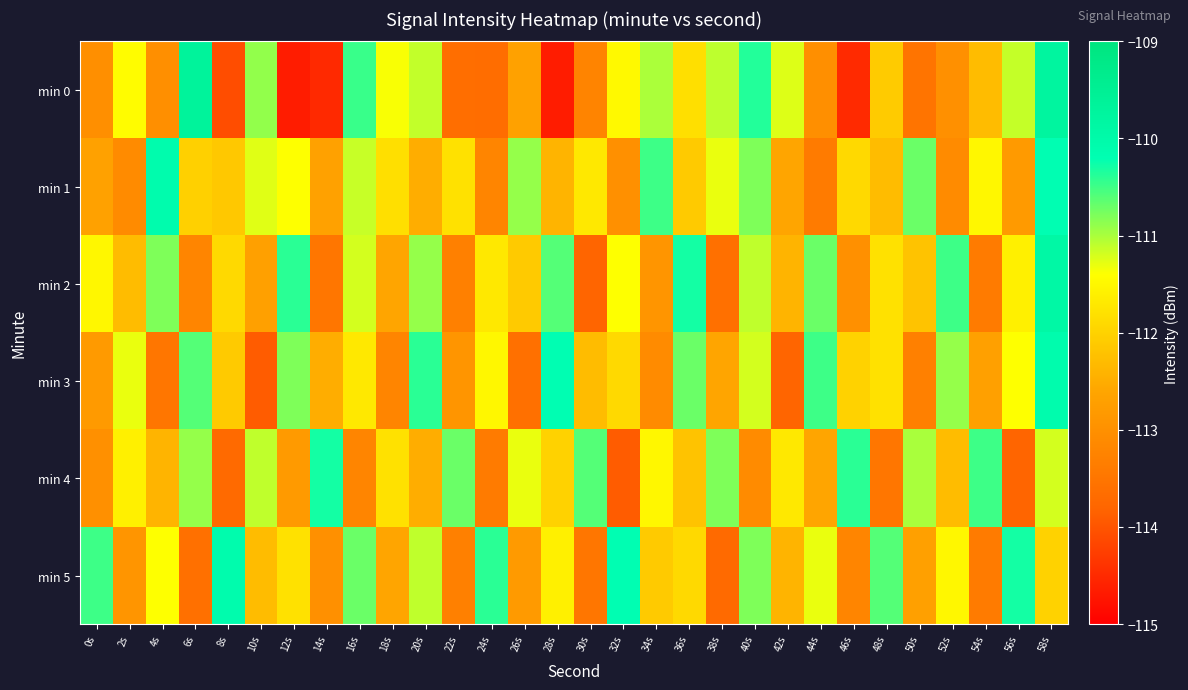

Reading left to right, list all the values displayed in this chart.

min 0: 0s=-113.0	2s=-111.4	4s=-113.0	6s=-109.7	8s=-114.1	10s=-110.9	12s=-114.7	14s=-114.5	16s=-110.5	18s=-111.4	20s=-111.1	22s=-113.6	24s=-113.7	26s=-112.7	28s=-114.7	30s=-113.2	32s=-111.5	34s=-111.0	36s=-111.8	38s=-111.1	40s=-110.4	42s=-111.2	44s=-113.0	46s=-114.5	48s=-112.1	50s=-113.5	52s=-113.0	54s=-112.3	56s=-111.1	58s=-109.8
min 1: 0s=-112.7	2s=-113.1	4s=-110.1	6s=-112.0	8s=-112.1	10s=-111.3	12s=-111.4	14s=-112.7	16s=-111.1	18s=-111.8	20s=-112.5	22s=-111.8	24s=-113.2	26s=-110.9	28s=-112.4	30s=-111.7	32s=-113.0	34s=-110.5	36s=-112.1	38s=-111.3	40s=-110.8	42s=-112.6	44s=-113.4	46s=-111.9	48s=-112.3	50s=-110.7	52s=-113.1	54s=-111.5	56s=-112.8	58s=-110.2
min 2: 0s=-111.5	2s=-112.3	4s=-110.8	6s=-113.2	8s=-111.9	10s=-112.7	12s=-110.4	14s=-113.5	16s=-111.2	18s=-112.6	20s=-110.9	22s=-113.3	24s=-111.7	26s=-112.1	28s=-110.6	30s=-113.8	32s=-111.4	34s=-112.9	36s=-110.3	38s=-113.6	40s=-111.1	42s=-112.4	44s=-110.7	46s=-113.0	48s=-111.8	50s=-112.2	52s=-110.5	54s=-113.4	56s=-111.6	58s=-109.9
min 3: 0s=-112.8	2s=-111.3	4s=-113.5	6s=-110.6	8s=-112.1	10s=-113.9	12s=-110.8	14s=-112.5	16s=-111.7	18s=-113.2	20s=-110.4	22s=-112.9	24s=-111.5	26s=-113.6	28s=-110.2	30s=-112.3	32s=-111.9	34s=-113.1	36s=-110.7	38s=-112.6	40s=-111.2	42s=-113.8	44s=-110.5	46s=-112.0	48s=-111.8	50s=-113.3	52s=-110.9	54s=-112.7	56s=-111.4	58s=-110.1
min 4: 0s=-113.0	2s=-111.6	4s=-112.4	6s=-110.9	8s=-113.7	10s=-111.1	12s=-112.8	14s=-110.3	16s=-113.2	18s=-111.8	20s=-112.5	22s=-110.7	24s=-113.4	26s=-111.3	28s=-112.0	30s=-110.6	32s=-113.9	34s=-111.5	36s=-112.2	38s=-110.8	40s=-113.1	42s=-111.7	44s=-112.6	46s=-110.4	48s=-113.5	50s=-111.0	52s=-112.3	54s=-110.5	56s=-113.8	58s=-111.2
min 5: 0s=-110.5	2s=-112.9	4s=-111.4	6s=-113.6	8s=-110.1	10s=-112.3	12s=-111.8	14s=-113.0	16s=-110.7	18s=-112.6	20s=-111.1	22s=-113.3	24s=-110.4	26s=-112.8	28s=-111.6	30s=-113.5	32s=-110.2	34s=-112.1	36s=-111.9	38s=-113.7	40s=-110.8	42s=-112.4	44s=-111.3	46s=-113.2	48s=-110.6	50s=-112.7	52s=-111.5	54s=-113.4	56s=-110.3	58s=-112.0